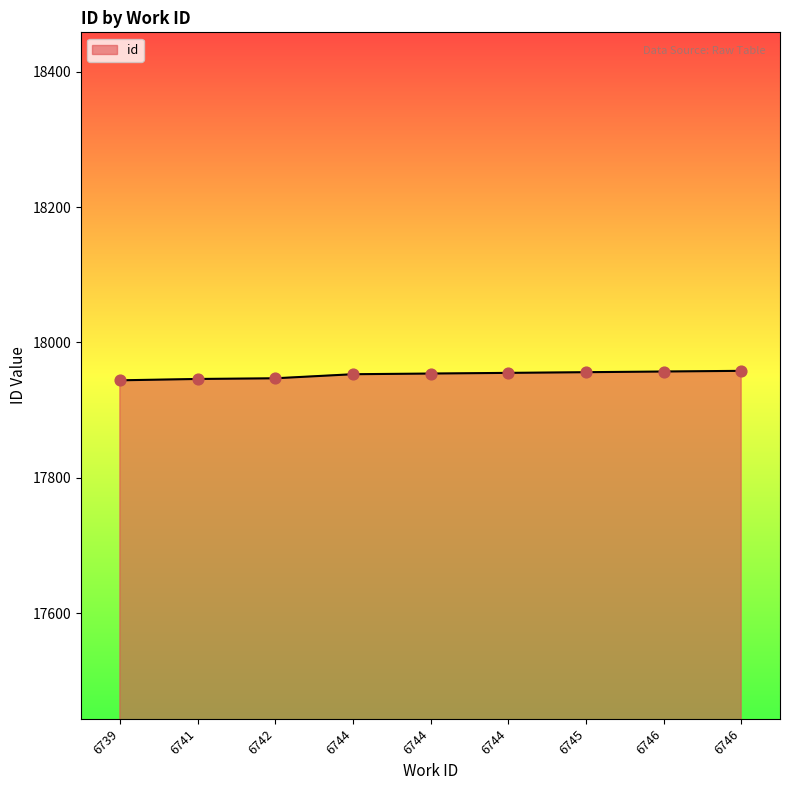

How many lines are shown in the chart?

1